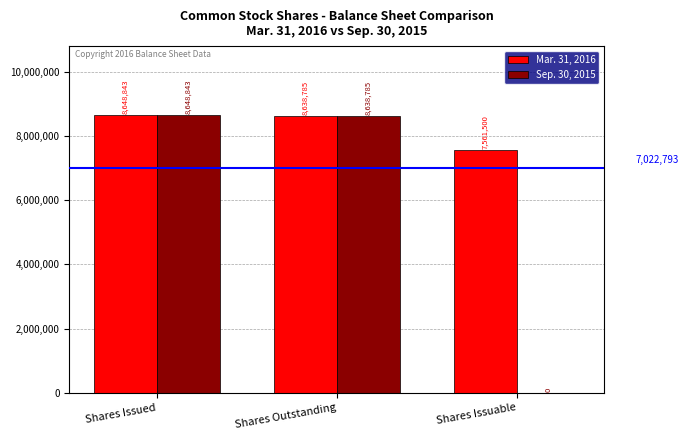

What is the maximum value shown in the chart?

8648843